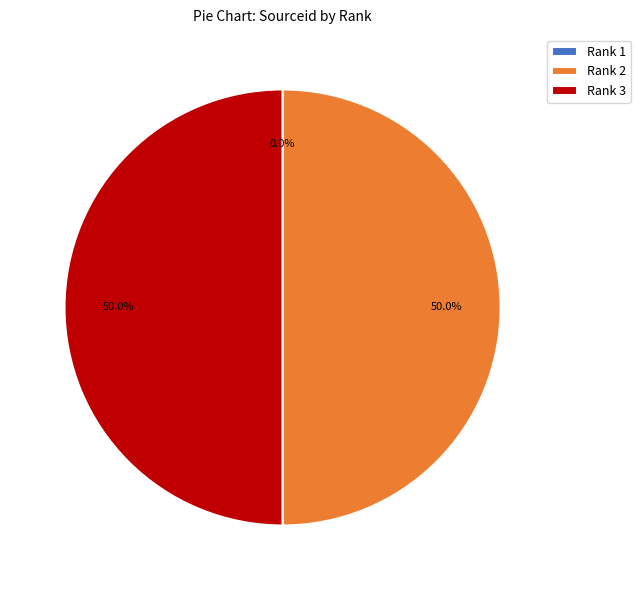

What is the ratio of the value at Rank 3 to the value at Rank 2?

1.0